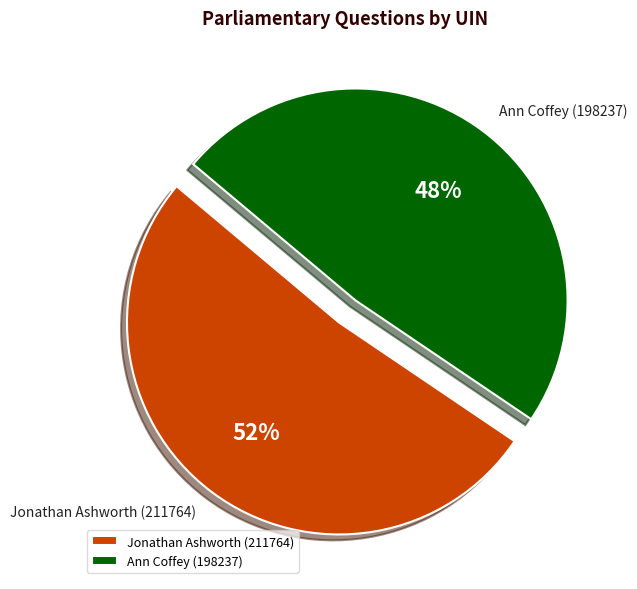

To the nearest percent, what percentage of the pie is Jonathan Ashworth (211764)?

52%